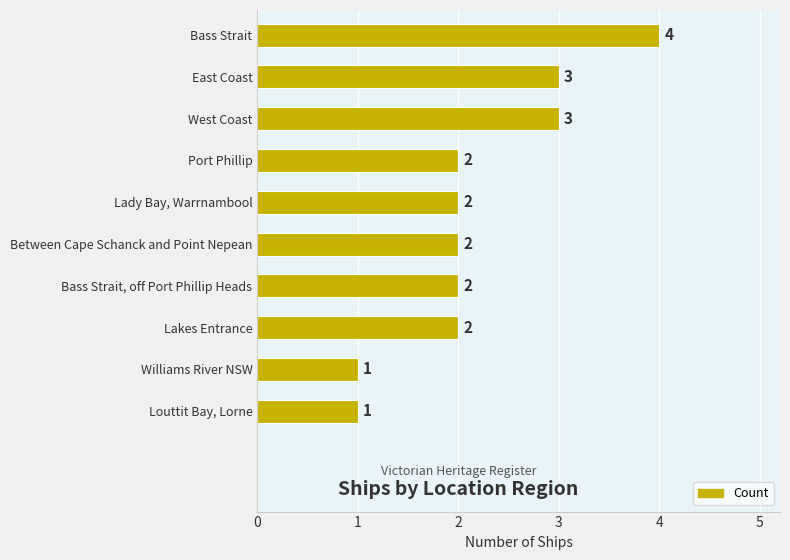

What is the label of the 6th bar from the bottom?

Lady Bay, Warrnambool